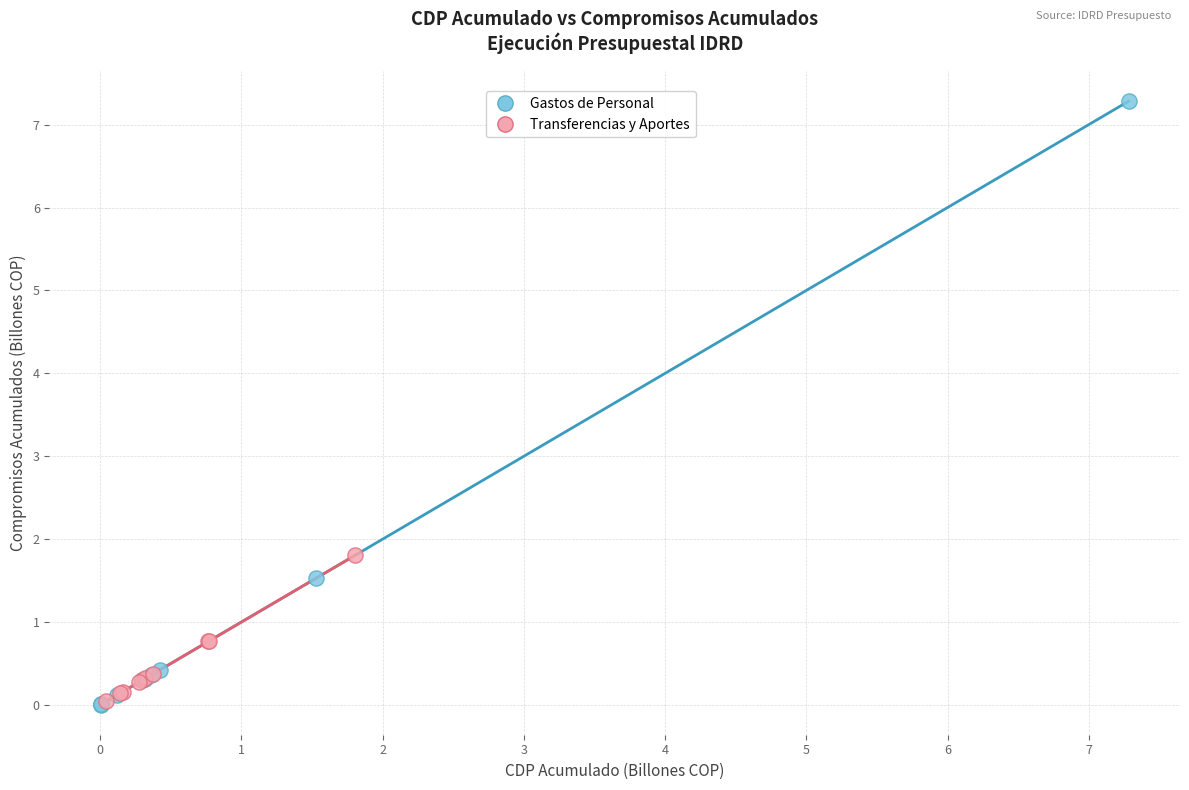

Which series has the widest spread of Y values?

Gastos de Personal